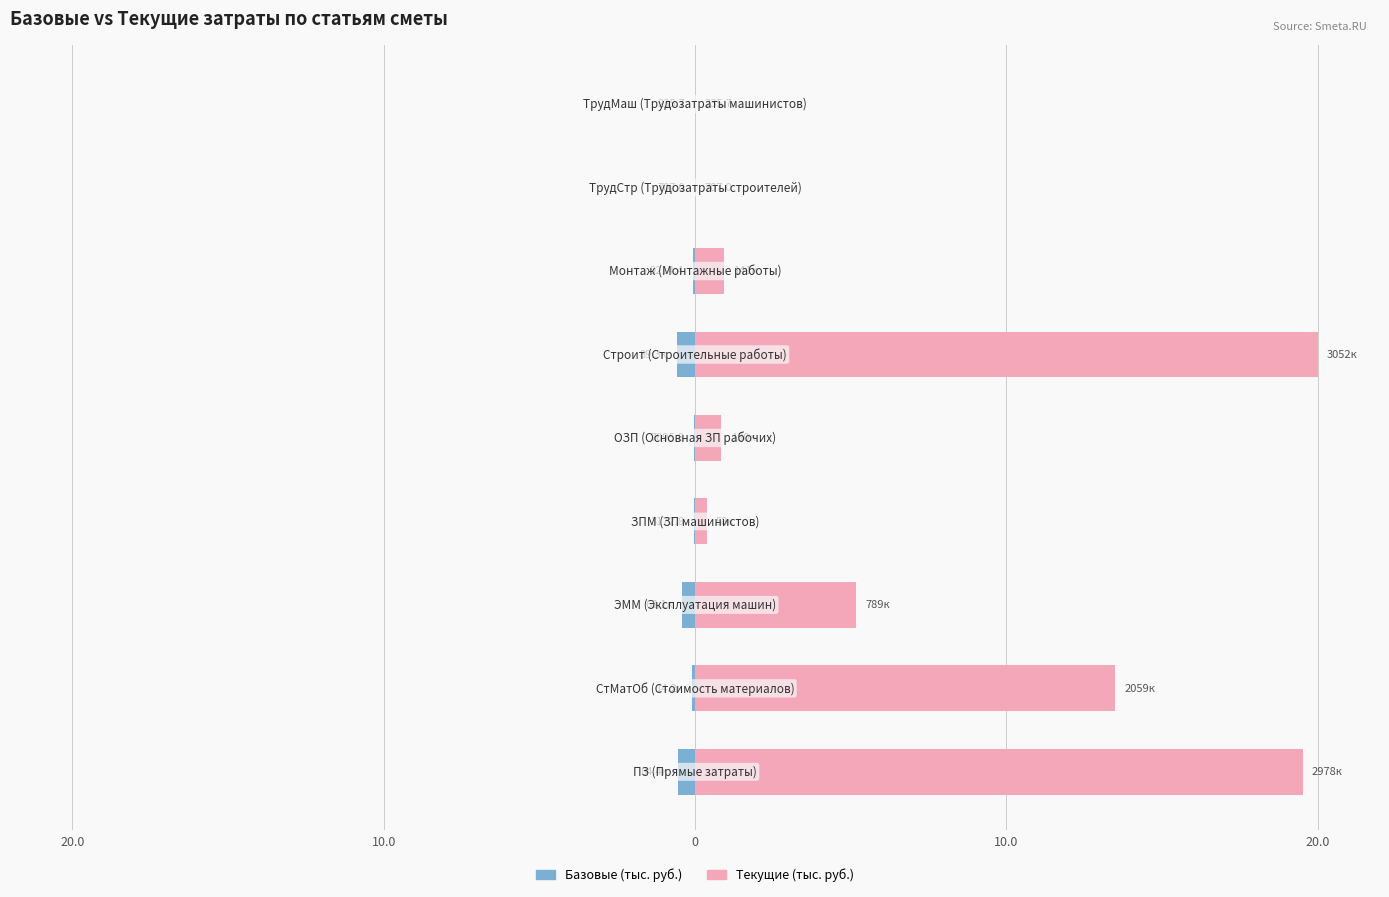

Which series has the widest spread of values?

Текущие (тыс. руб.)